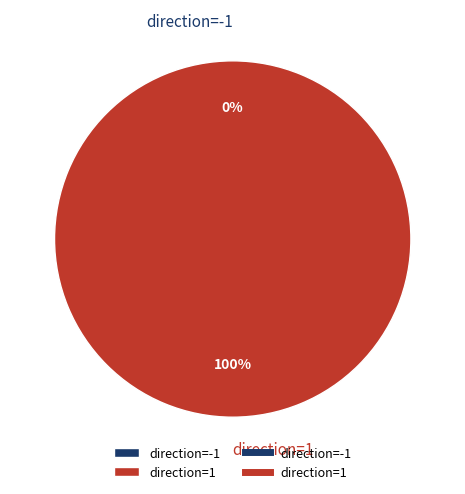

What percentage do direction=-1 and direction=1 together represent?

100.0%